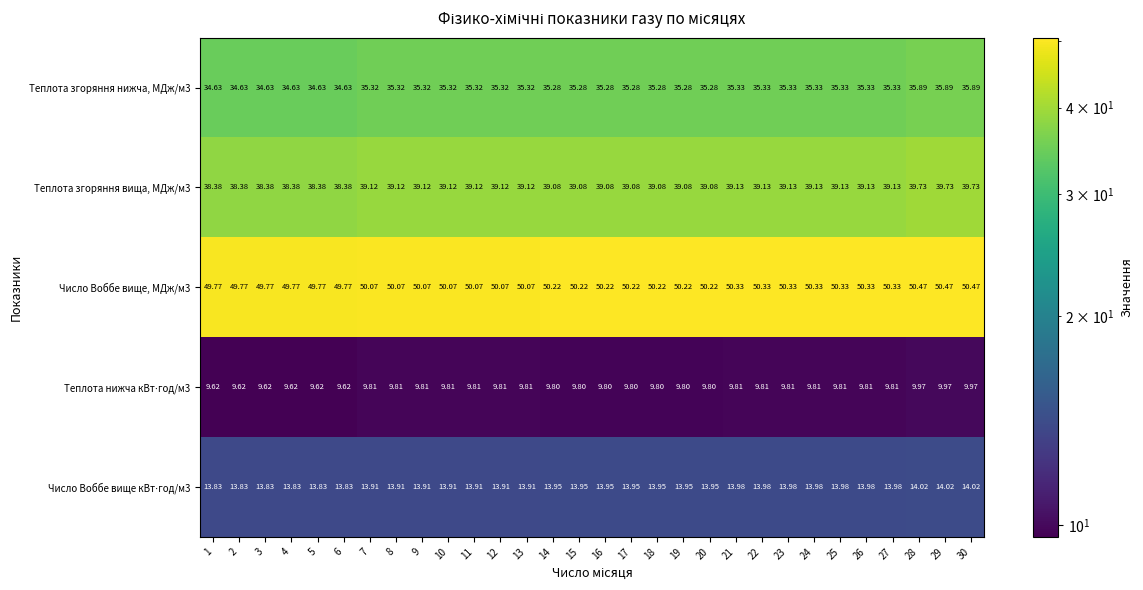

Is the value of Теплота згоряння нижча, МДж/м3 at 22 greater than the value of Число Воббе вище, МДж/м3 at 19?

No